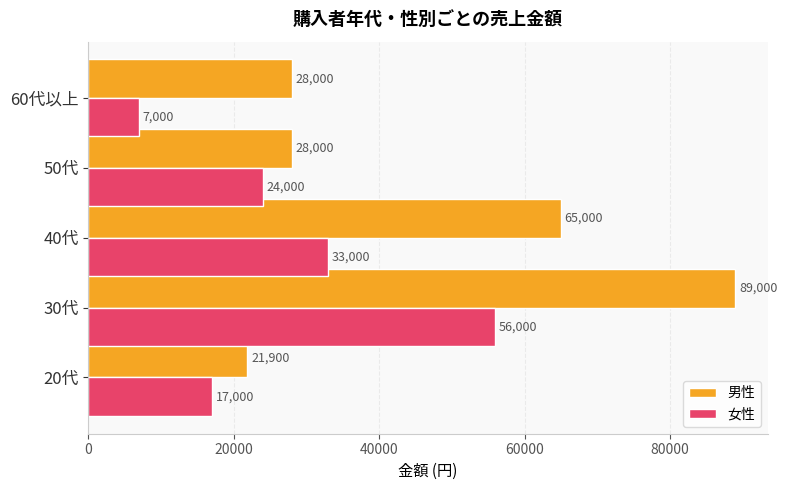

What is the sum of all 男性 values?

231900